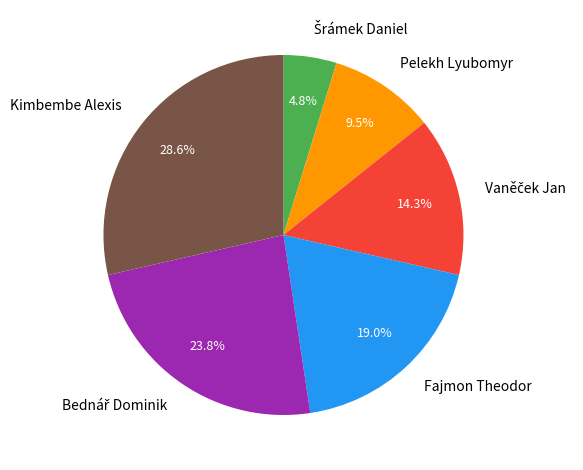

Is there any slice that represents more than half of the pie?

No